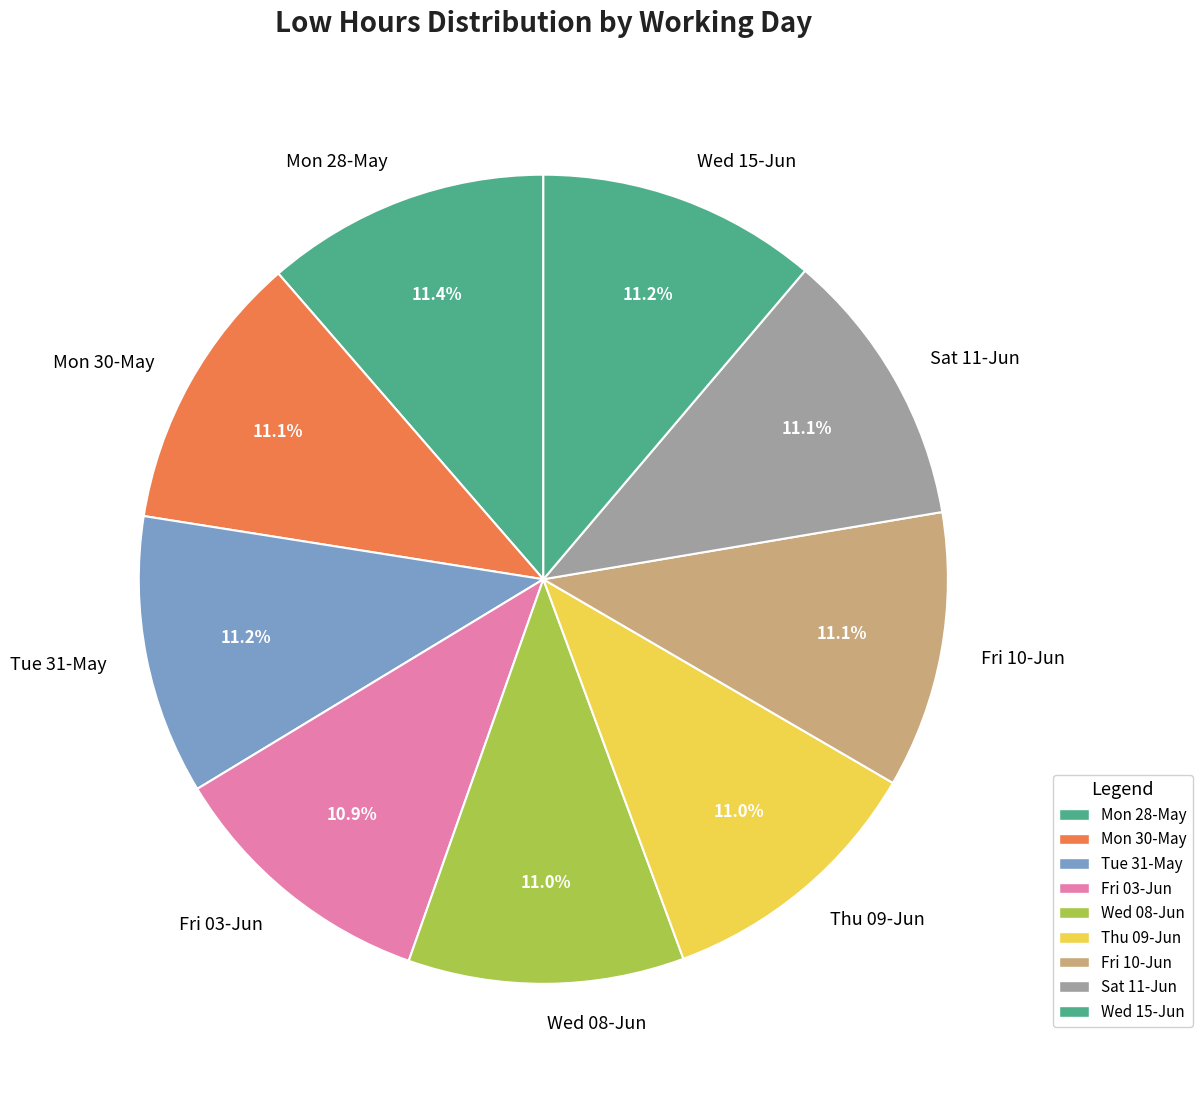

Is there a majority slice in this chart?

No